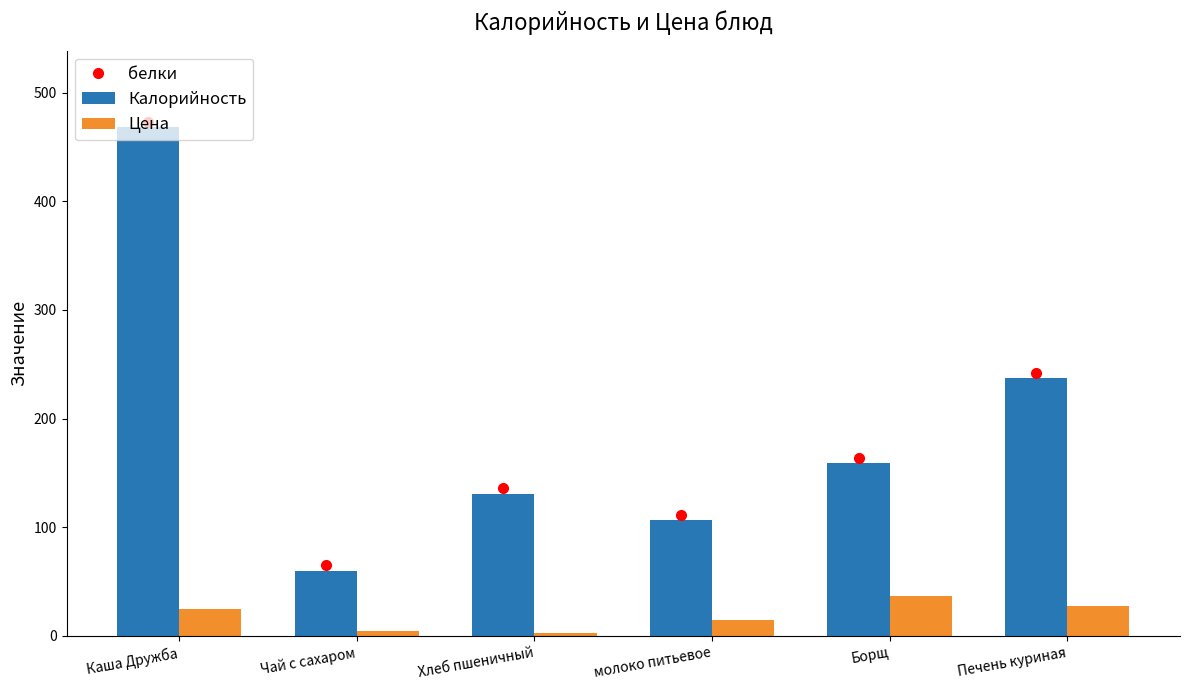

What is the difference between the maximum and minimum values in the Цена series?

34.0